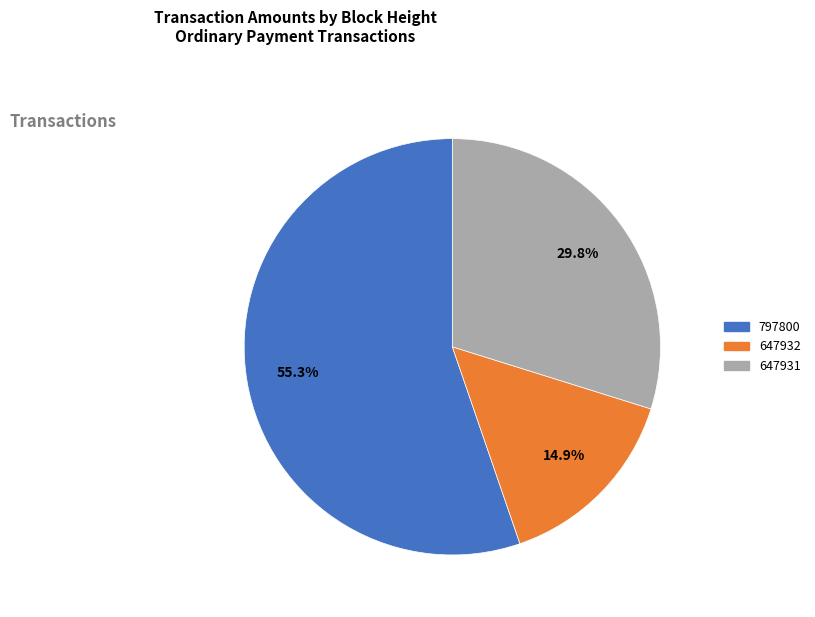

Which category has the smallest portion of the pie?

647932